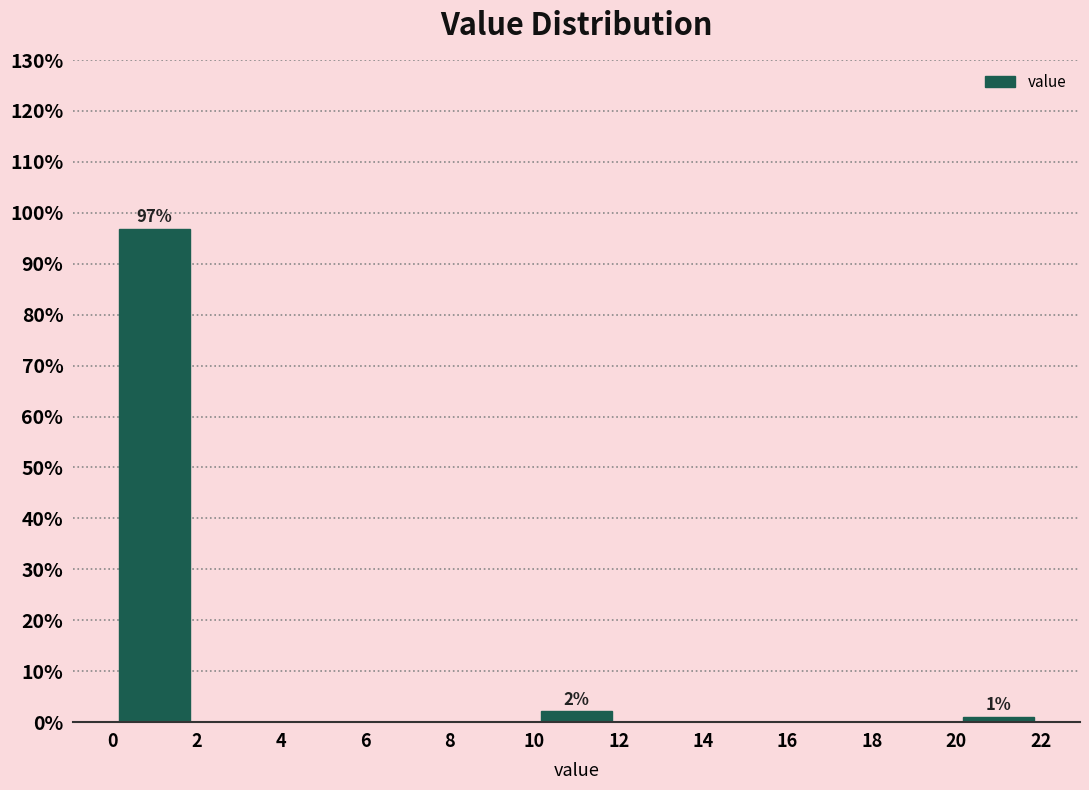

Which range on the x-axis has the tallest bar?

0 to 2